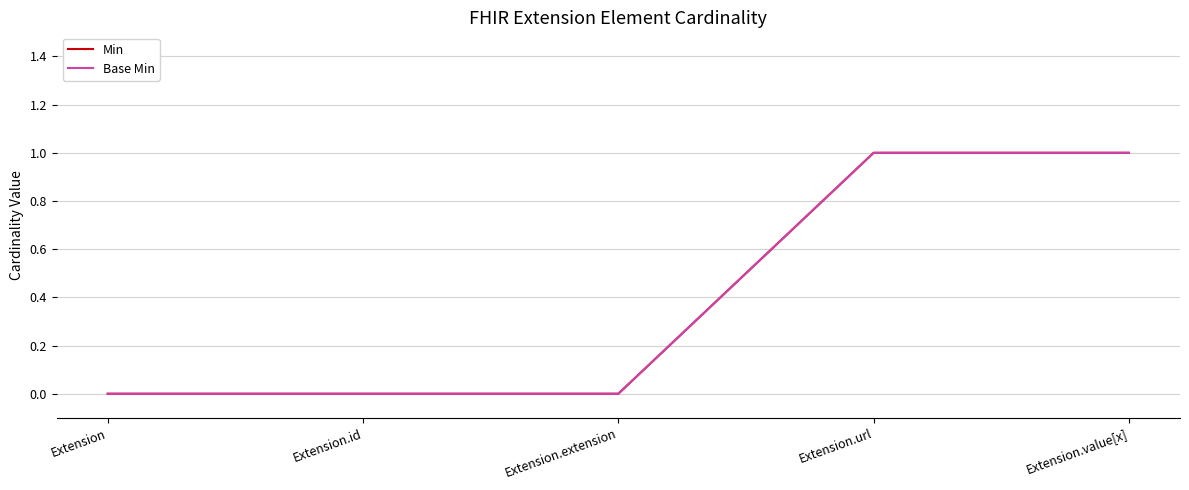

Is this an area chart (filled region under the line)?

No